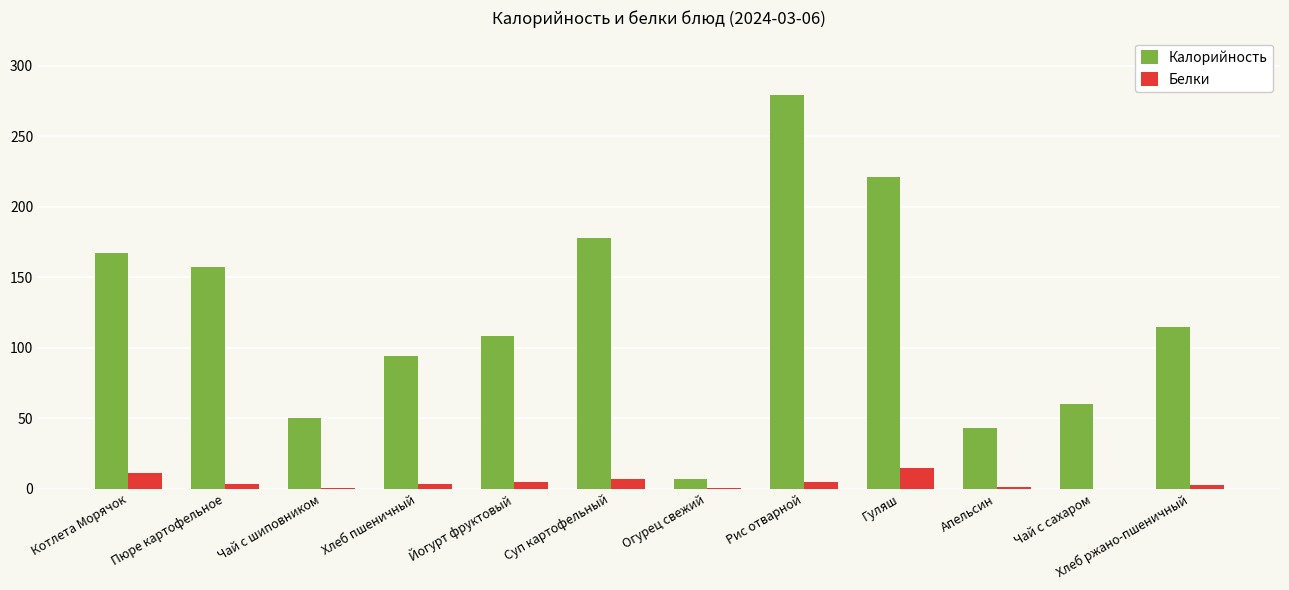

What is the average value of the Калорийность series?

123.4